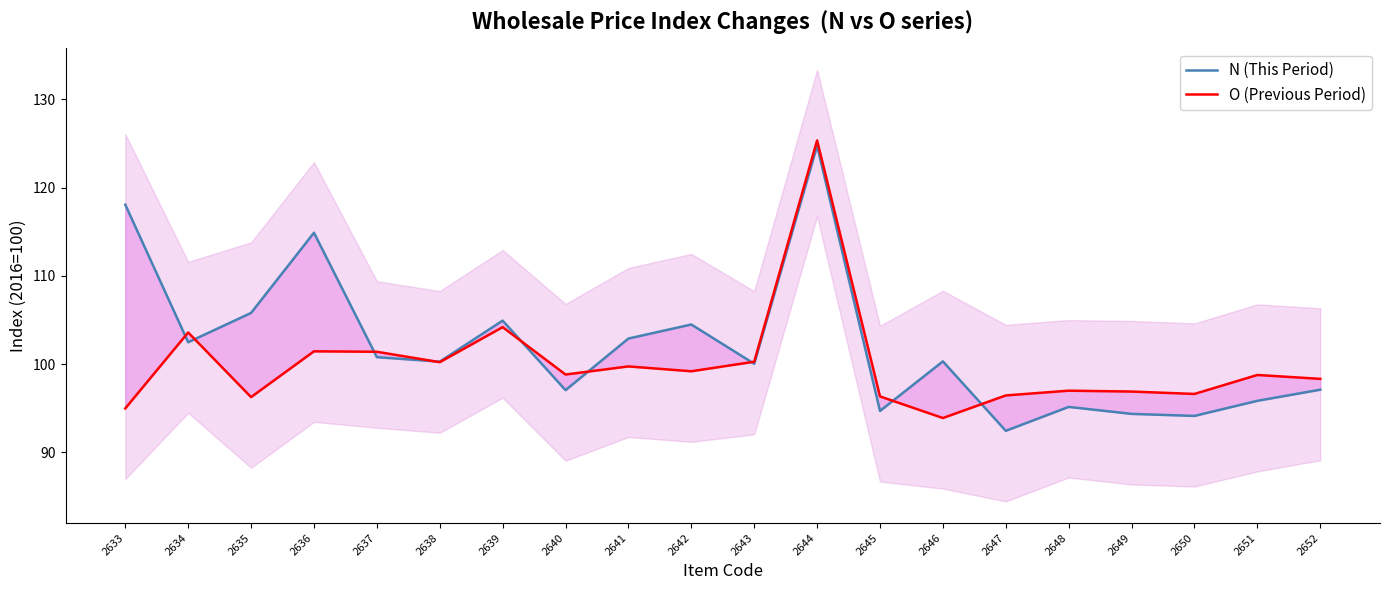

Reading left to right, extract all data points from this chart.

N (This Period): 2633=118.1	2634=102.5	2635=105.8	2636=114.9	2637=100.8	2638=100.3	2639=104.9	2640=97.0	2641=102.9	2642=104.5	2643=100.0	2644=124.8	2645=94.7	2646=100.3	2647=92.4	2648=95.2	2649=94.4	2650=94.1	2651=95.8	2652=97.1
O (Previous Period): 2633=95.0	2634=103.6	2635=96.3	2636=101.5	2637=101.4	2638=100.2	2639=104.2	2640=98.8	2641=99.7	2642=99.2	2643=100.3	2644=125.3	2645=96.3	2646=93.9	2647=96.5	2648=97.0	2649=96.9	2650=96.6	2651=98.8	2652=98.3